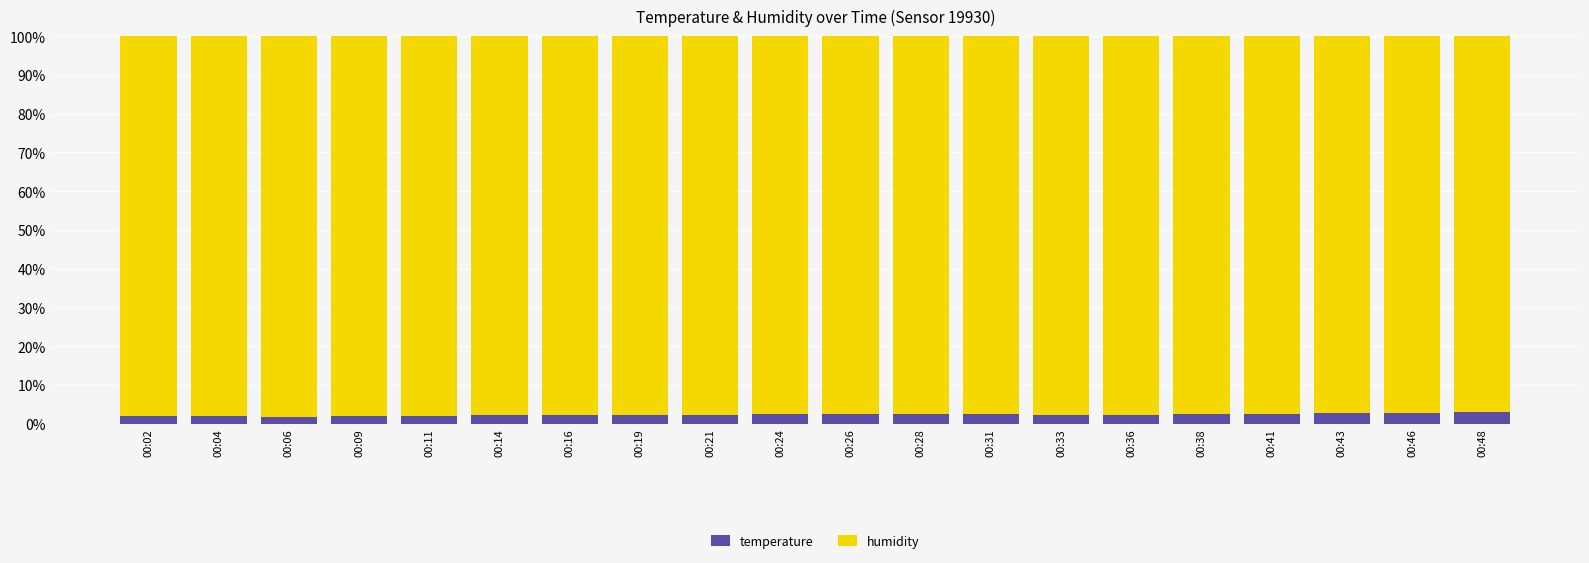

The value of temperature at 00:11 is 2.0. True or false?

True